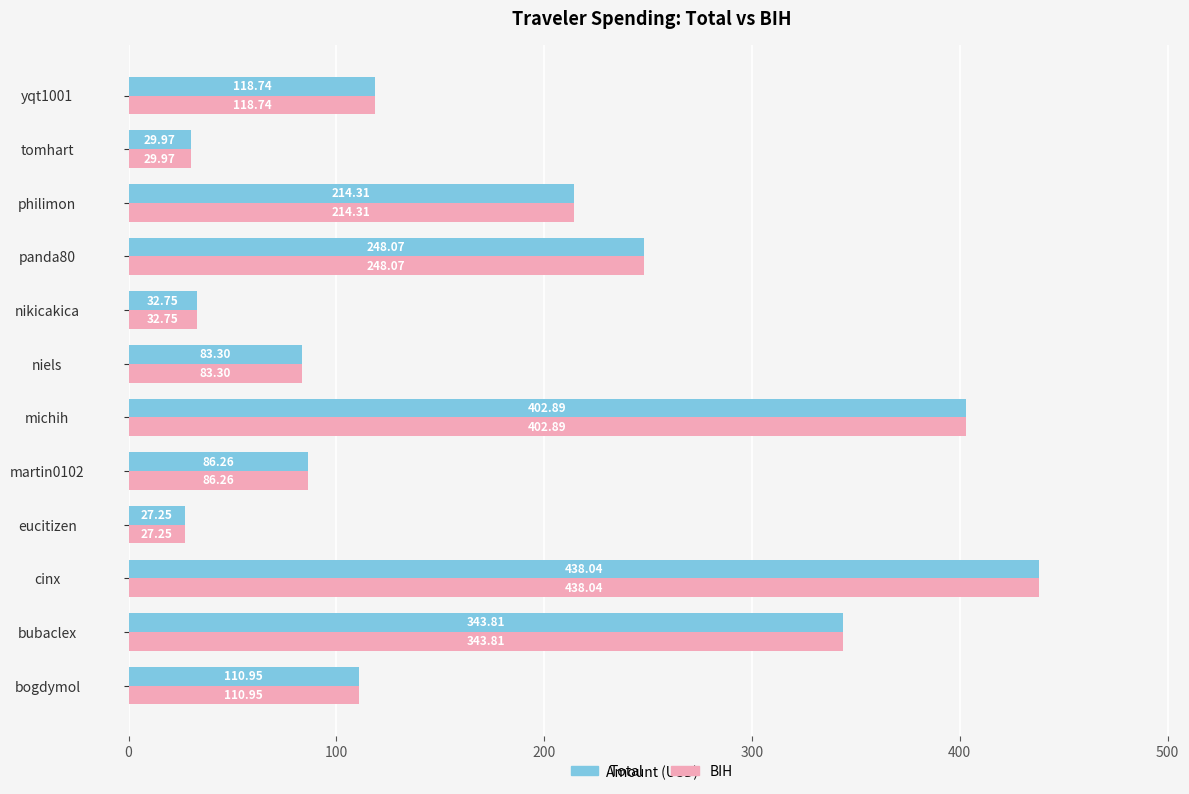

What is the difference between the BIH values at panda80 and michih?

154.8